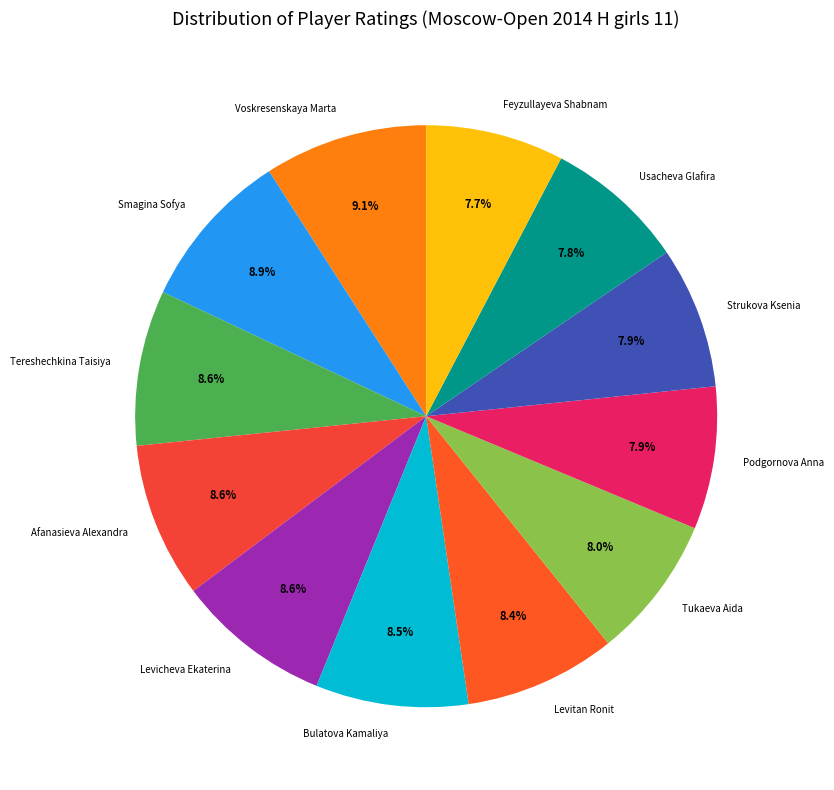

What percentage is NOT represented by Feyzullayeva Shabnam?

92.3%